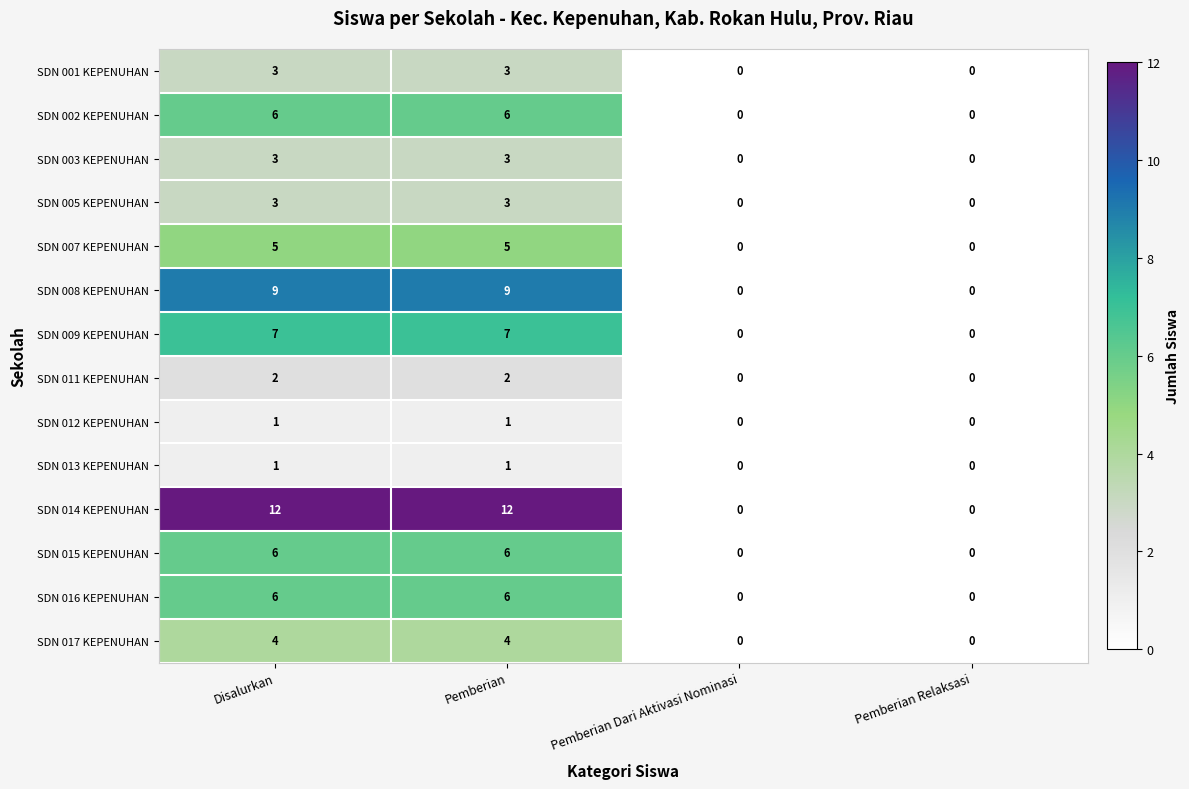

At how many categories does at least one series exceed 6?

2